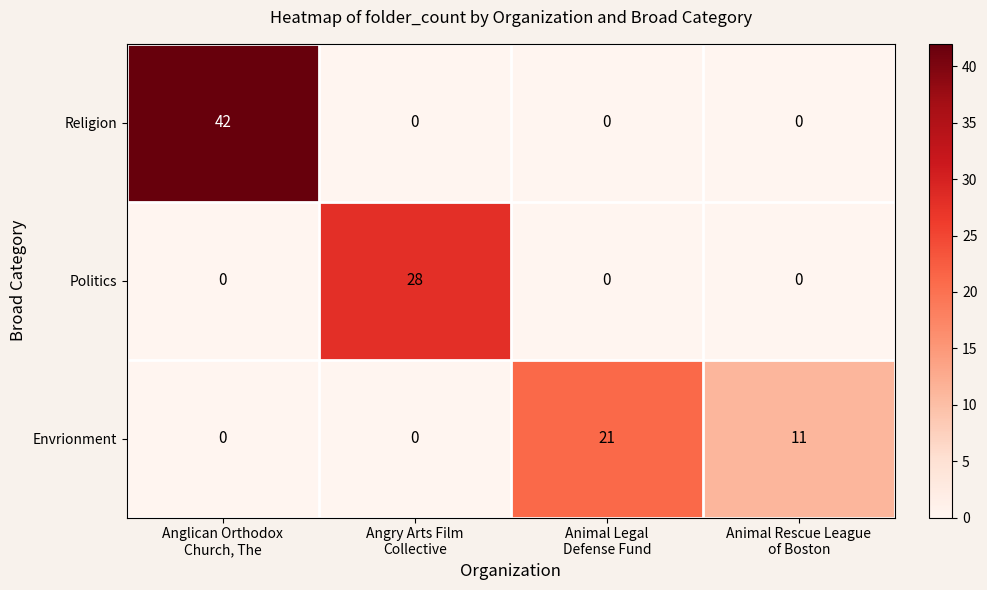

Which series has the widest spread of values?

Religion